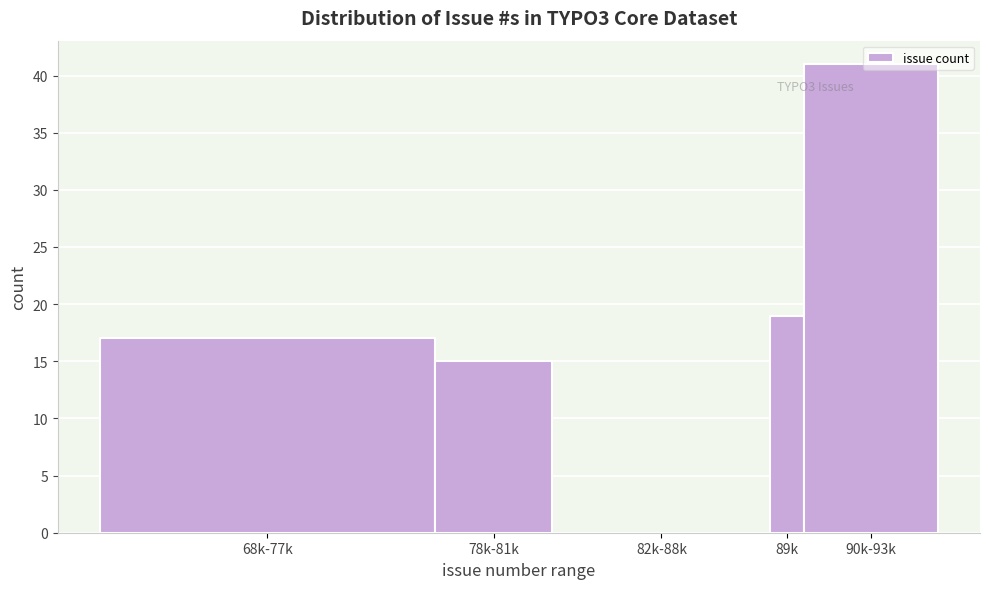

What is the sum of the values at 90k-93k and 68k-77k?

58